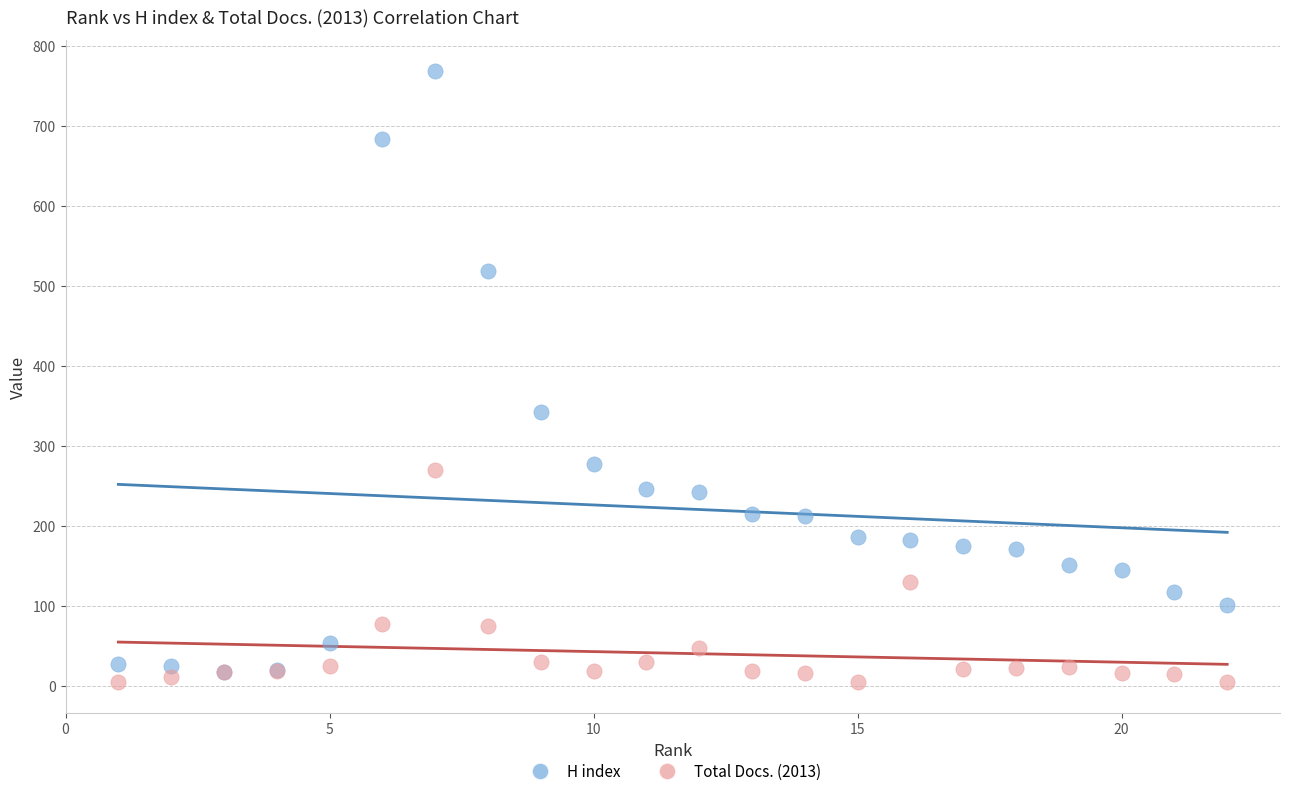

Which series has the widest spread of Y values?

H index